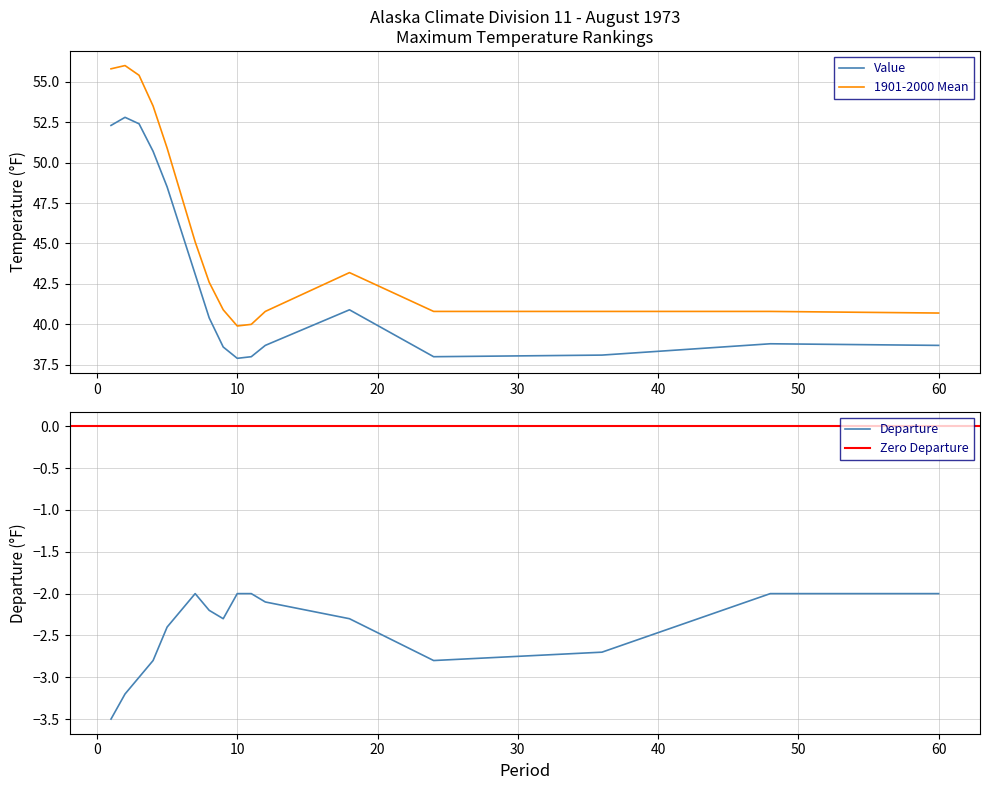

True or false: Departure and Value cross at least once.

False